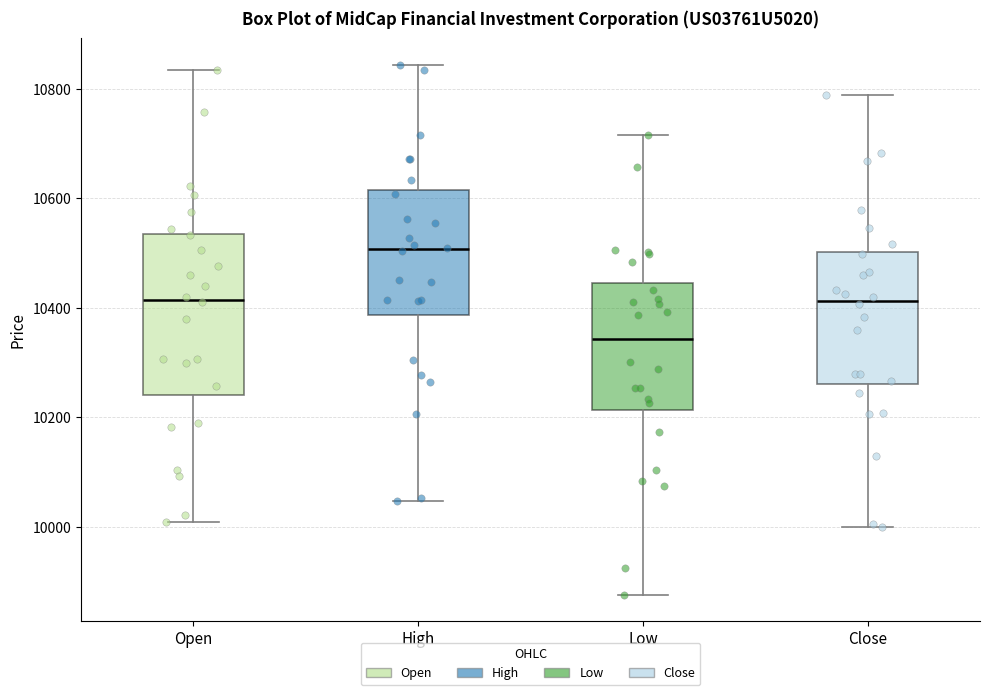

Comparing the boxes themselves (not the whiskers), which one is the tallest?

Open